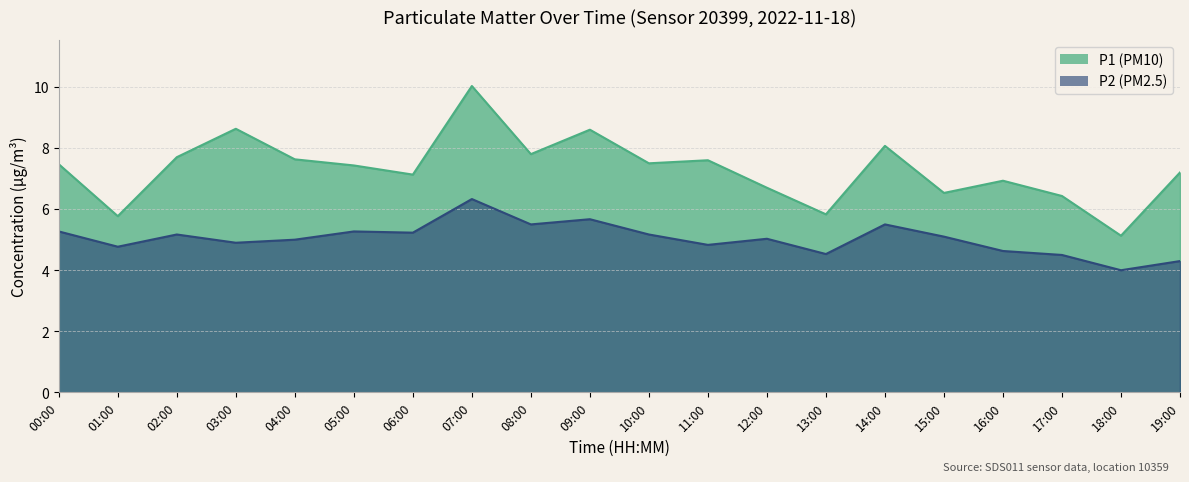

What is the difference between the P2 (PM2.5) values at 19:00 and 03:00?

0.6